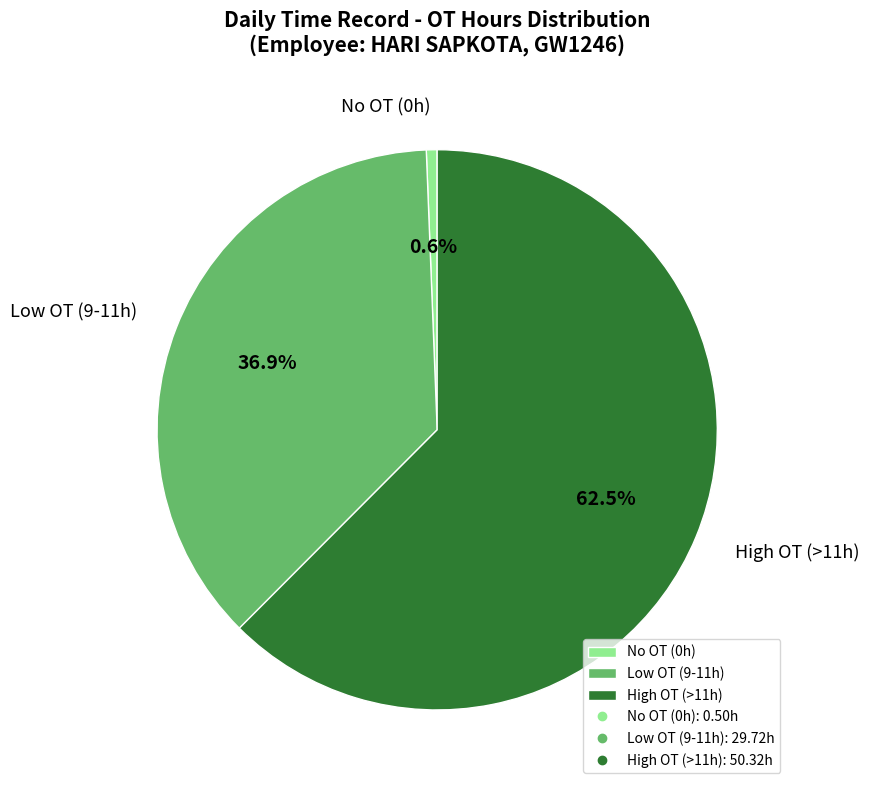

How much of the chart is everything except No OT (0h)?

99.4%